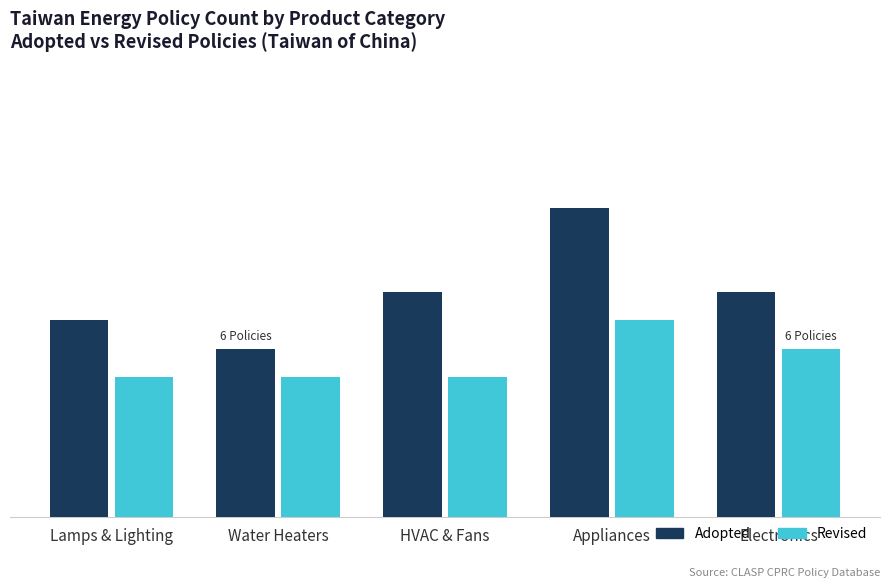

Which series has the largest total across all categories?

Adopted